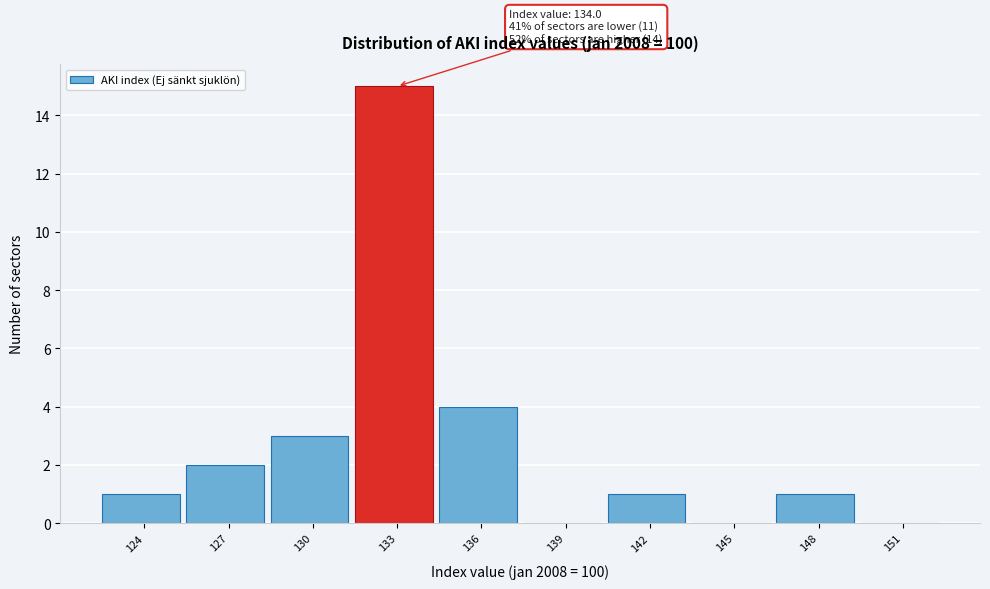

Reading left to right, extract all data points from this chart.

124=1	127=2	130=3	133=15	136=4	139=0	142=1	145=0	148=1	151=0